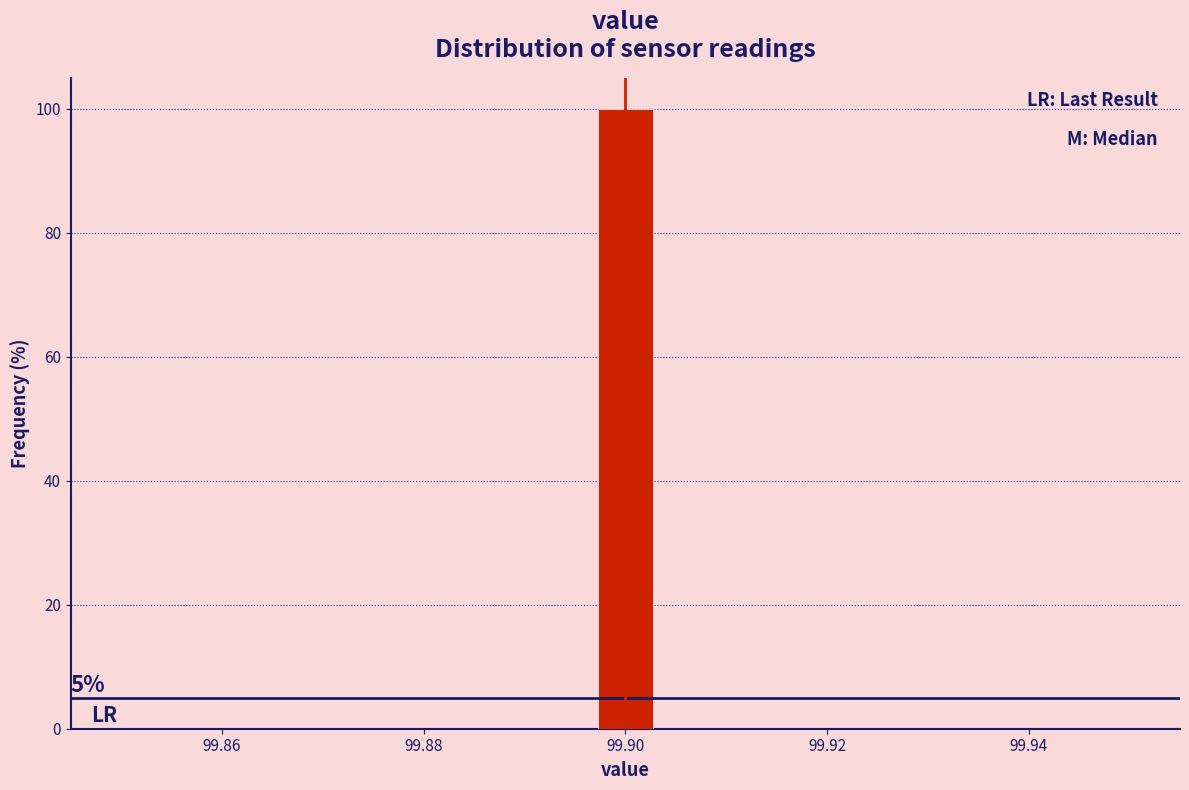

Over which range of the x-axis is the bar tallest?

99.896 to 99.904